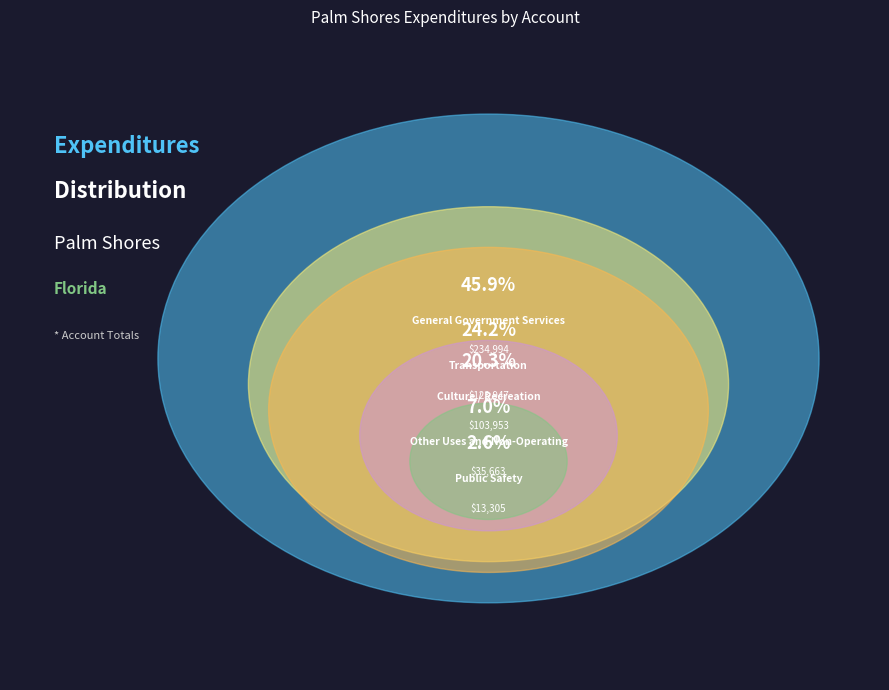

Which category has the biggest portion of the pie?

General Government Services